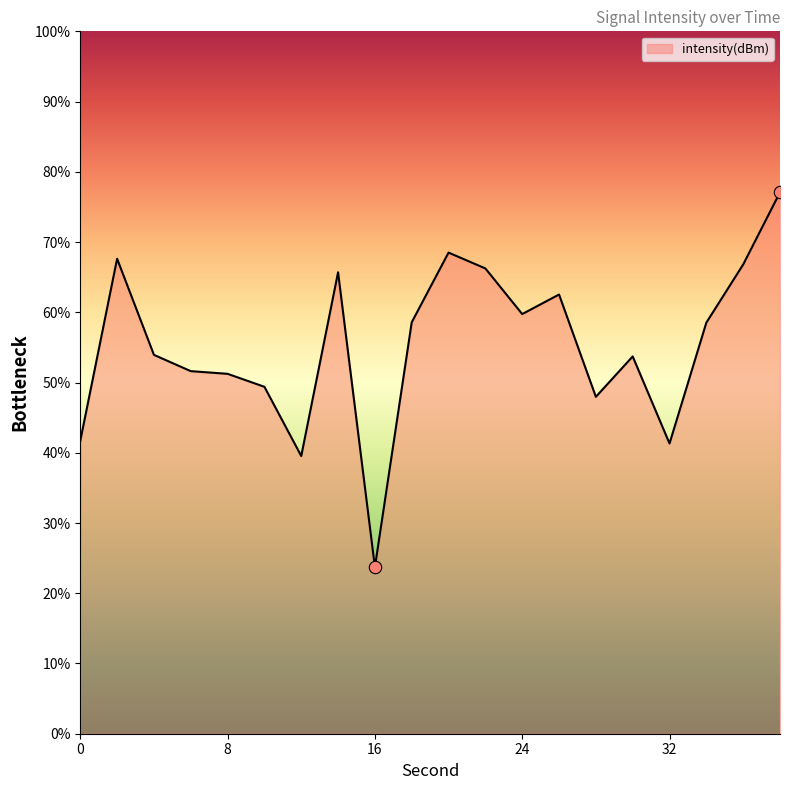

What is the smallest value displayed?

23.7